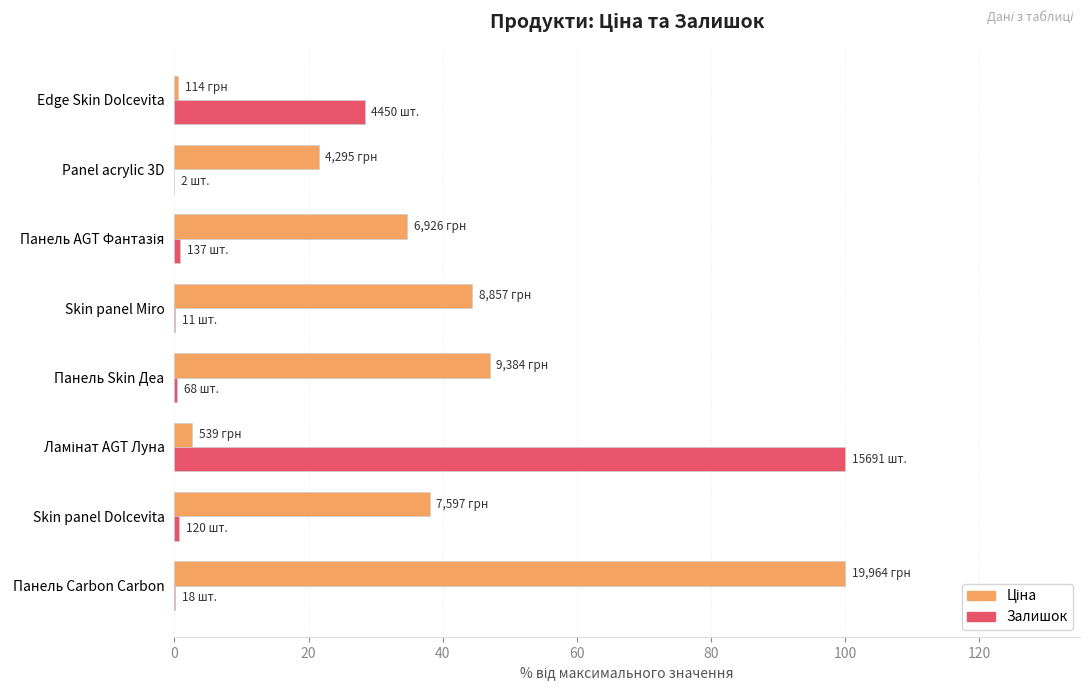

Where is Залишок nearest to the value 50?

Edge Skin Dolcevita